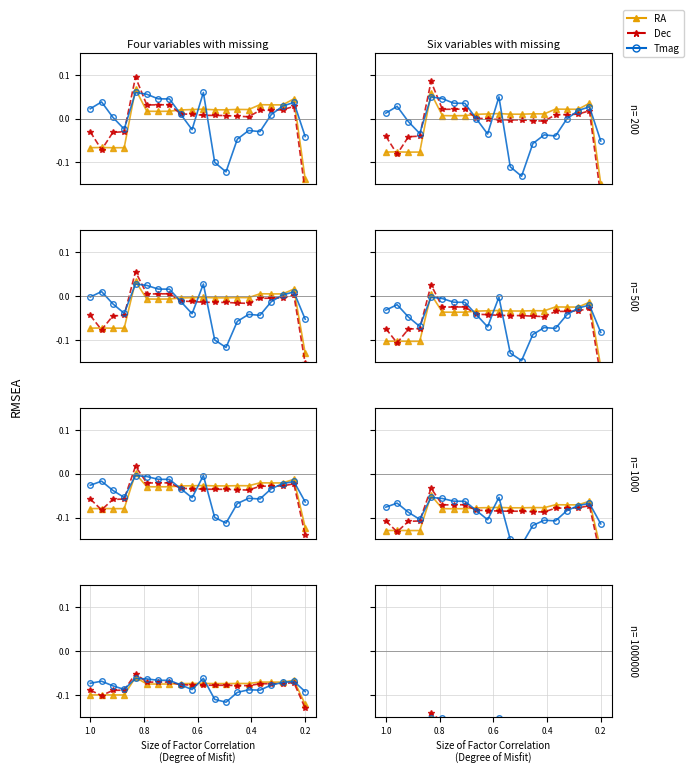

How many lines are shown in the chart?

3